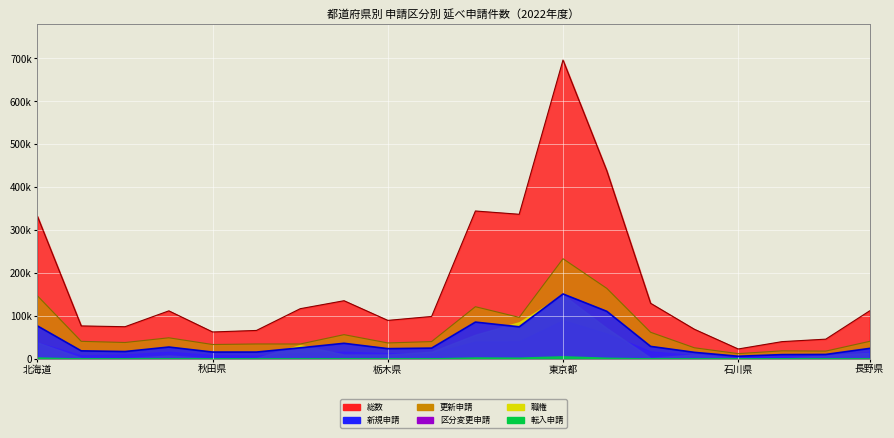

What is the value of the 新規申請 point at the 9th from the left?

23180